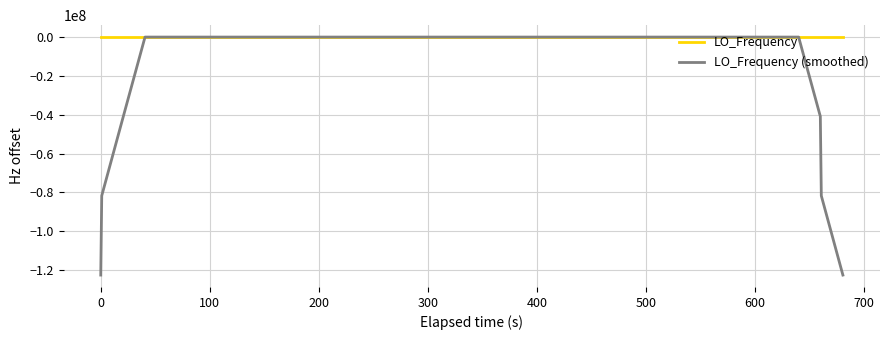

What is the minimum value for LO_Frequency (smoothed)?

-122591572.1